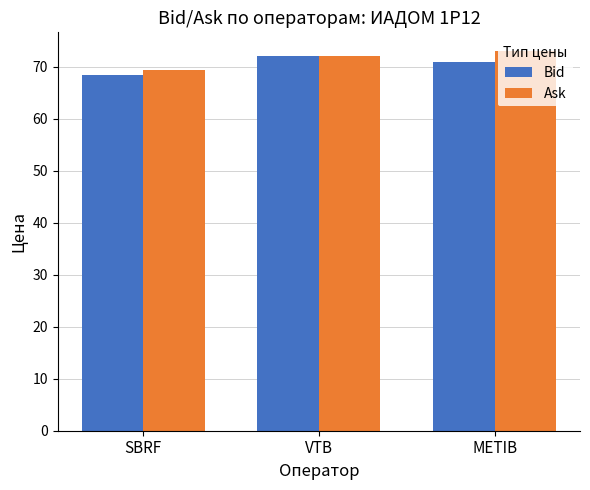

Reading left to right, what are all the values shown in this chart?

Bid: 68.4	72.1	71.0
Ask: 69.4	72.1	73.0